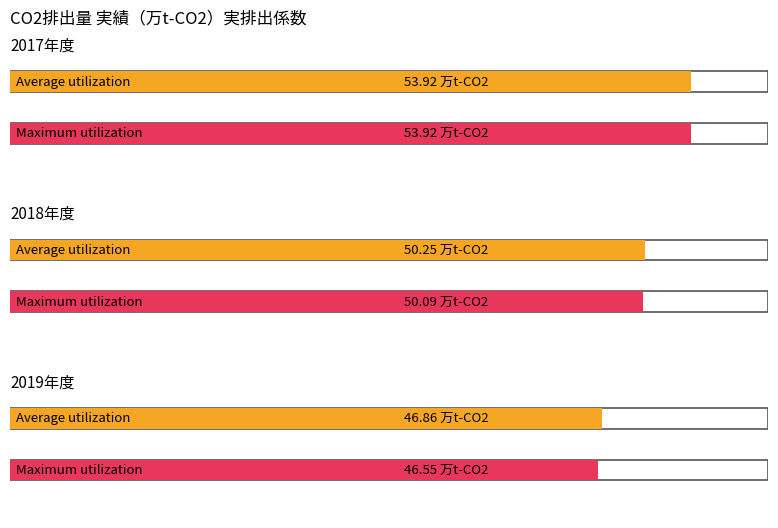

How many groups of bars are there?

3